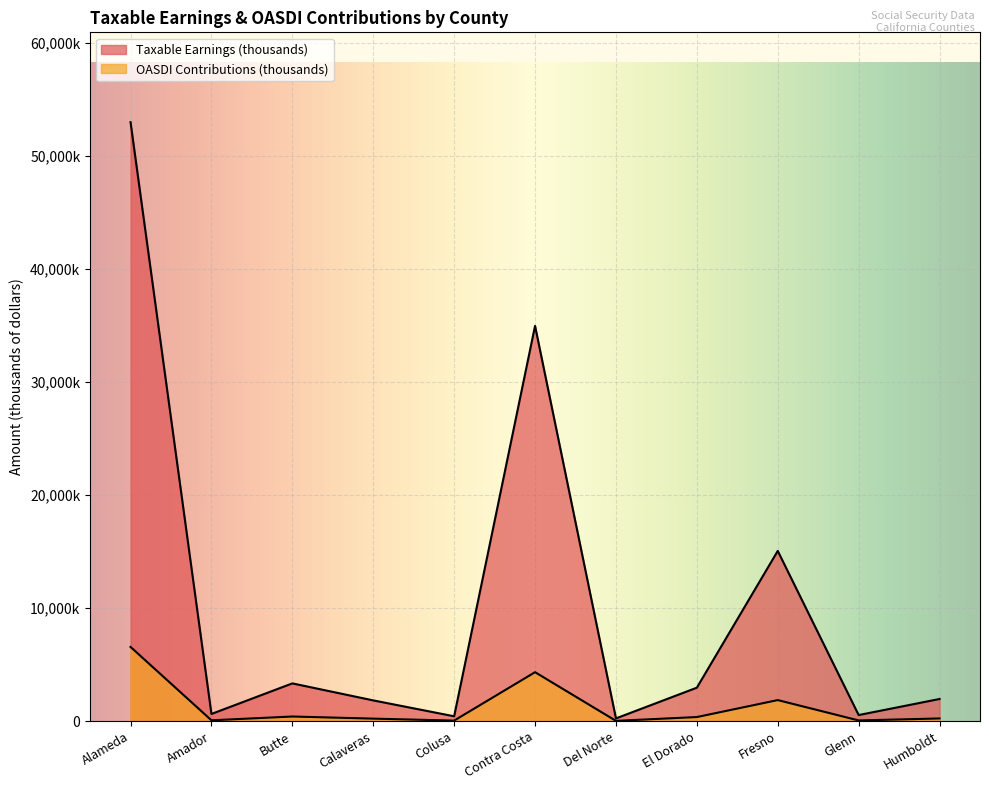

What is the difference between the maximum and minimum values in the OASDI Contributions (thousands) series?

6541603